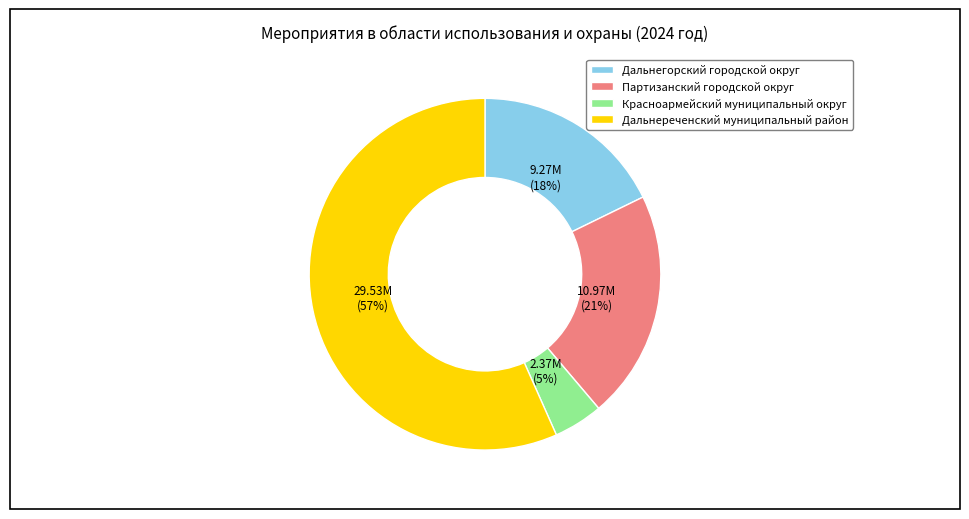

Count the number of slices in the pie.

4